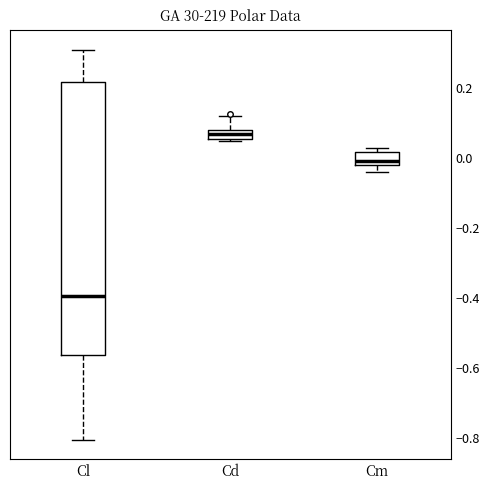

Where does the median line of the box for Cm sit on the y-axis? The values are not printed on the chart, so give them approximately, as read against the axis.

0.00